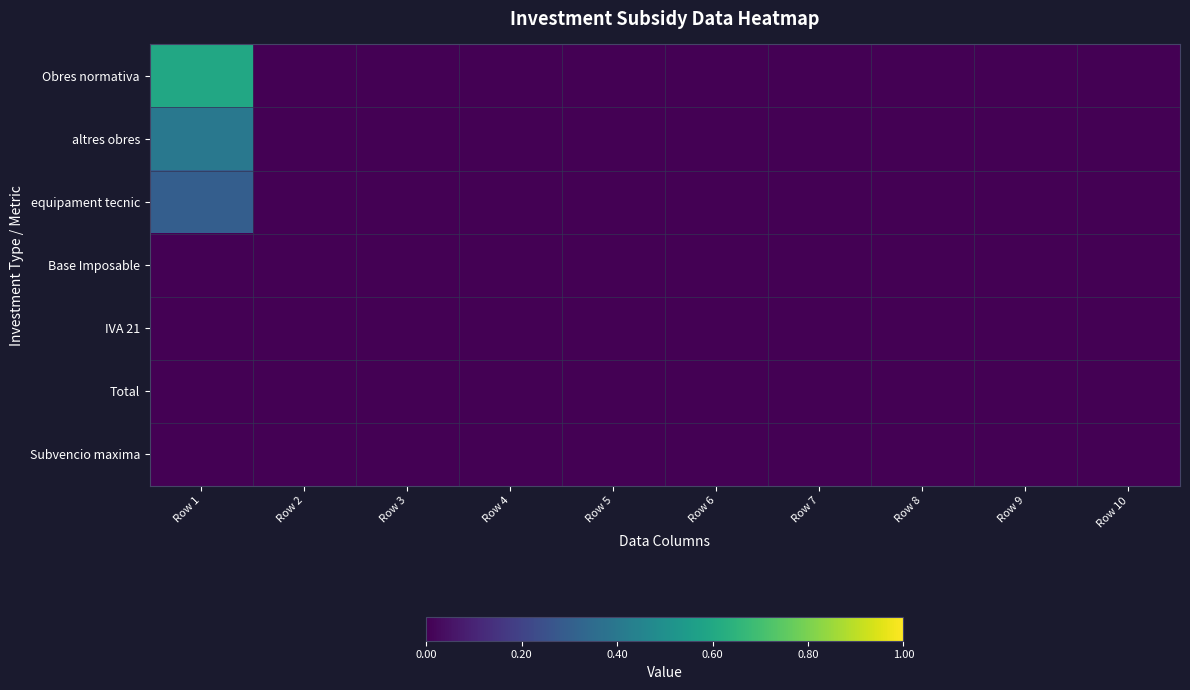

Rank the series by their maximum value, from lowest to highest.

Base Imposable, IVA 21, Total, Subvencio maxima, equipament tecnic, altres obres, Obres normativa